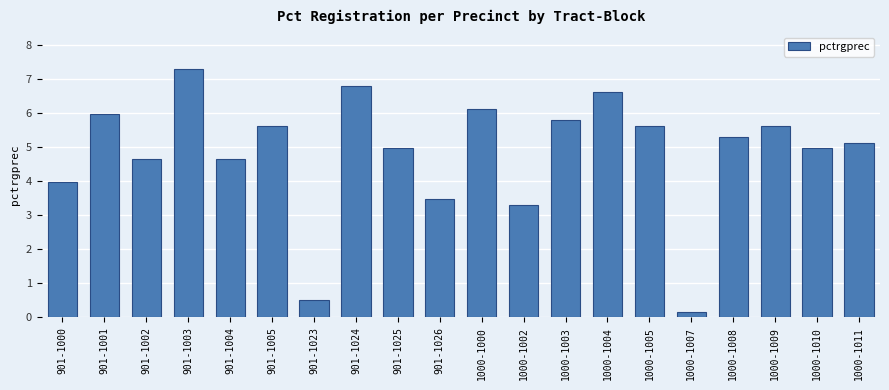

Read the value at 1000-1008.

5.3